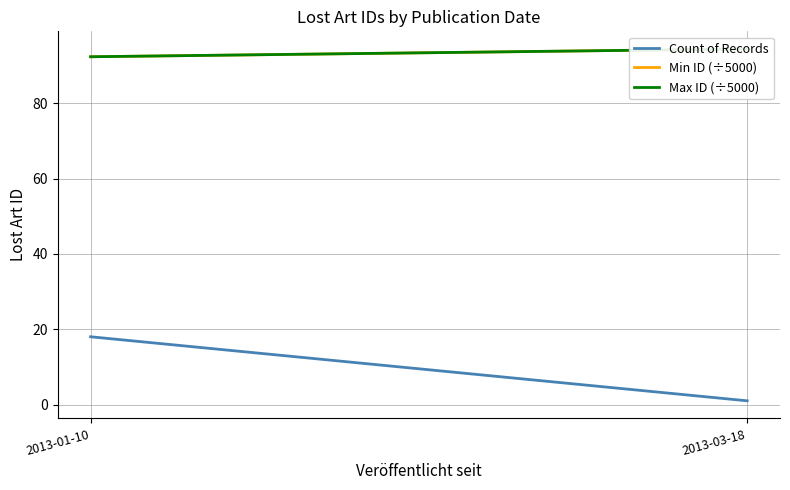

What is the label of the 1st point from the left?

2013-01-10